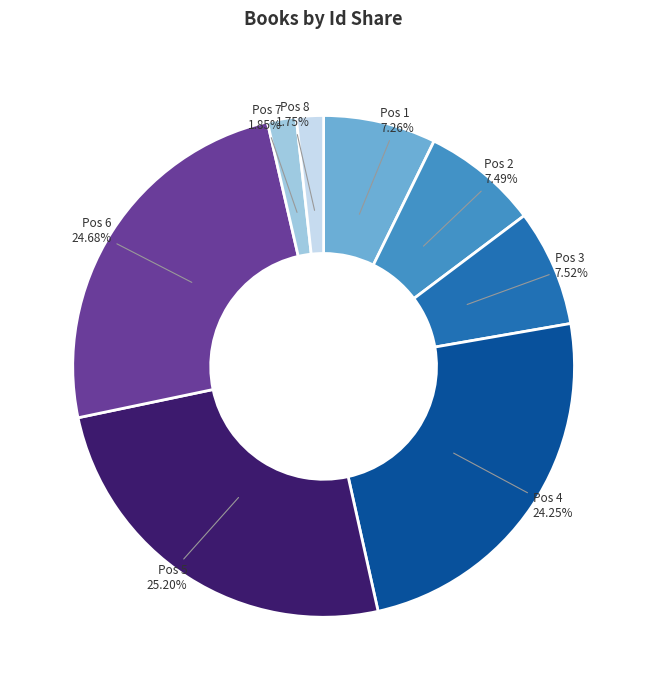

To the nearest percent, what is the difference between the largest and smallest slice percentages?

23%